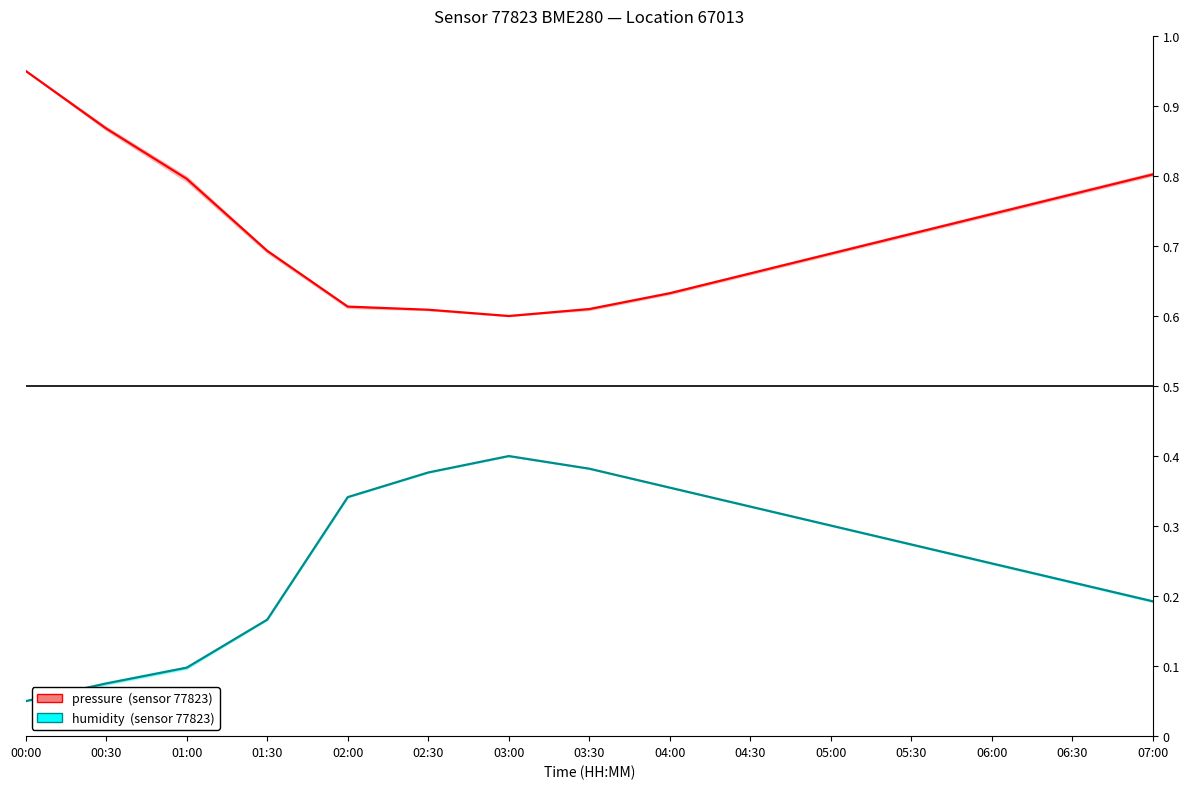

Reading right to left, list all the values displayed in this chart.

pressure (normalised): 0.8	0.8	0.7	0.7	0.7	0.7	0.6	0.6	0.6	0.6	0.6	0.7	0.8	0.9	0.9
humidity (normalised): 0.2	0.2	0.2	0.3	0.3	0.3	0.4	0.4	0.4	0.4	0.3	0.2	0.1	0.1	0.1